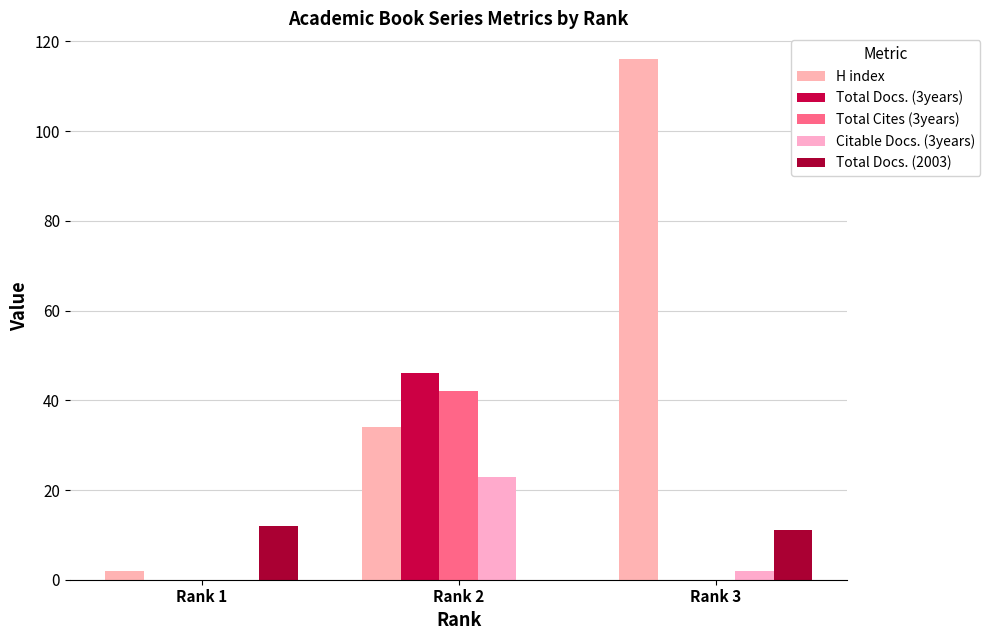

Is it true that Total Docs. (3years) equals 0 at Rank 1?

True